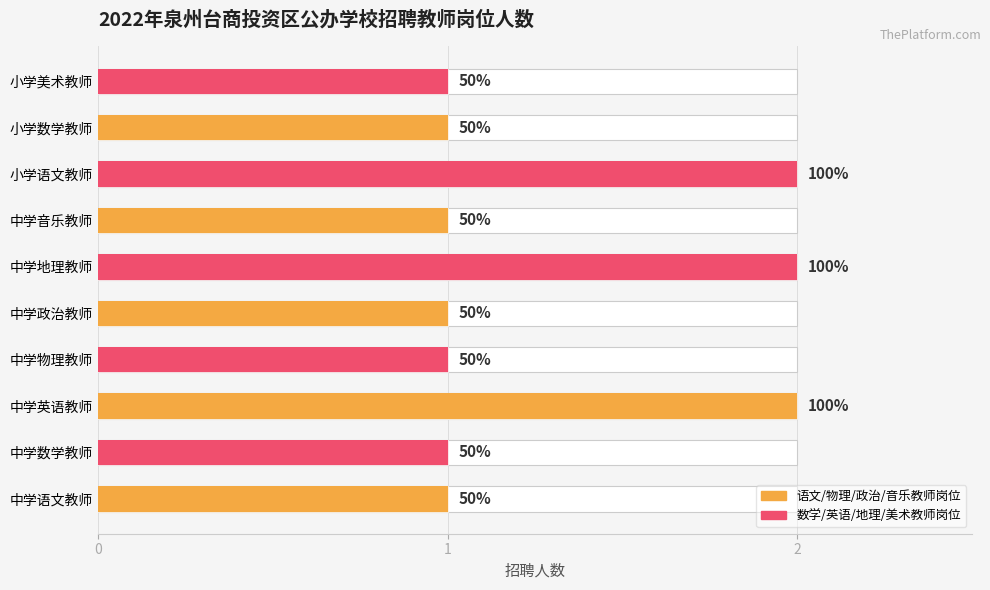

What is the difference between the maximum and minimum values?

1